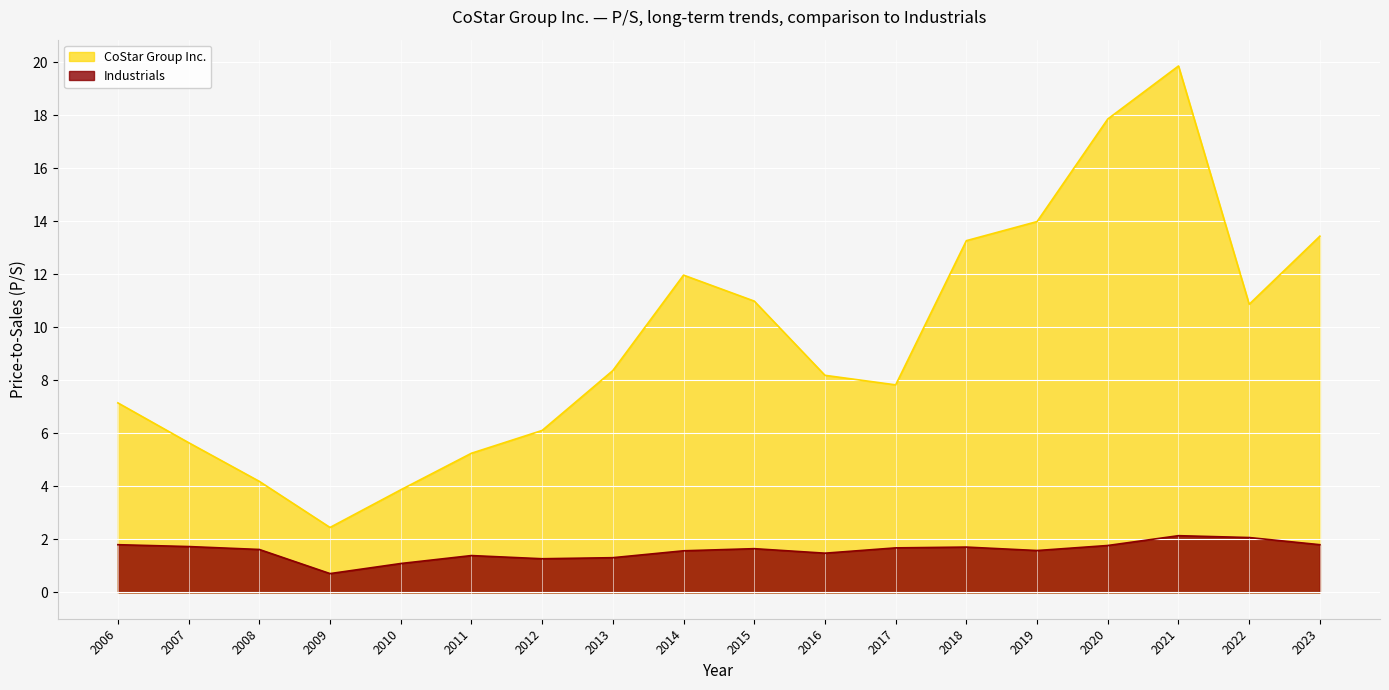

Is the value of Industrials at 2021 greater than the value of CoStar Group Inc. at 2013?

No